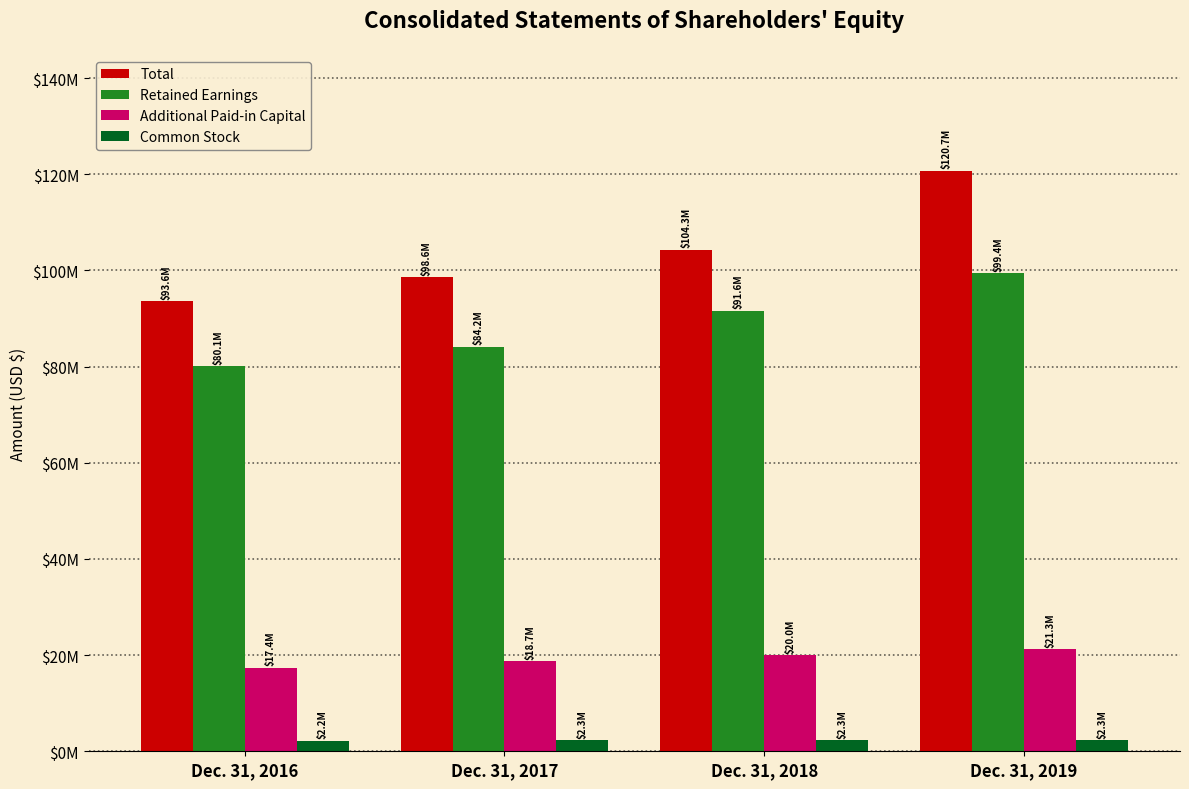

What is the difference between the highest and lowest values at Dec. 31, 2016?

91332000